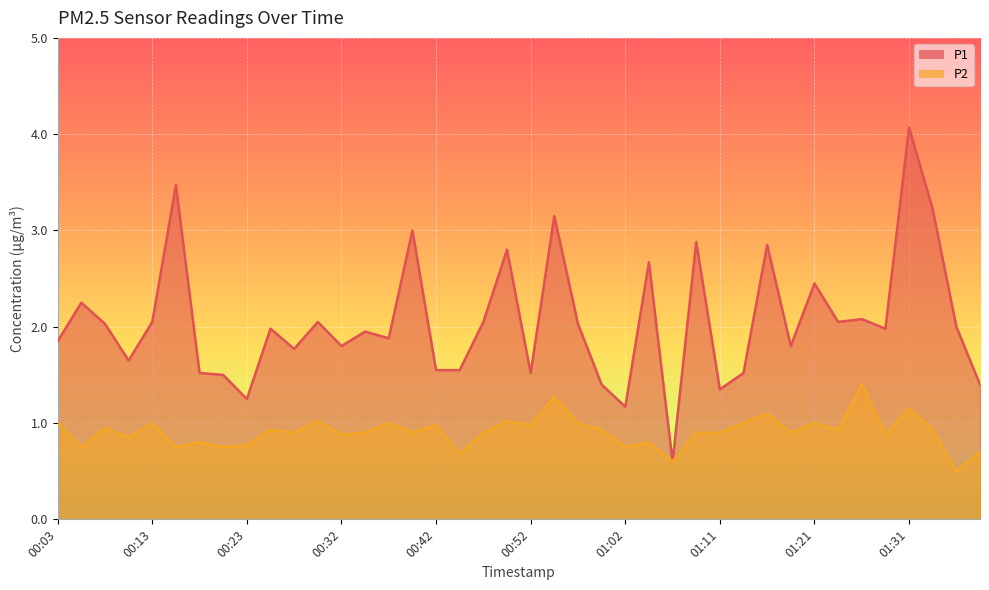

List the labels in order of P2 value, smallest first.

01:36, 01:07, 00:45, 01:39, 00:06, 00:15, 00:20, 01:02, 00:23, 00:18, 01:04, 00:11, 00:32, 01:29, 00:28, 00:35, 00:40, 00:47, 01:09, 01:11, 01:19, 00:25, 00:59, 01:24, 01:34, 00:08, 00:42, 00:52, 00:03, 00:13, 00:37, 00:57, 01:14, 01:21, 00:30, 00:50, 01:16, 01:31, 00:54, 01:26